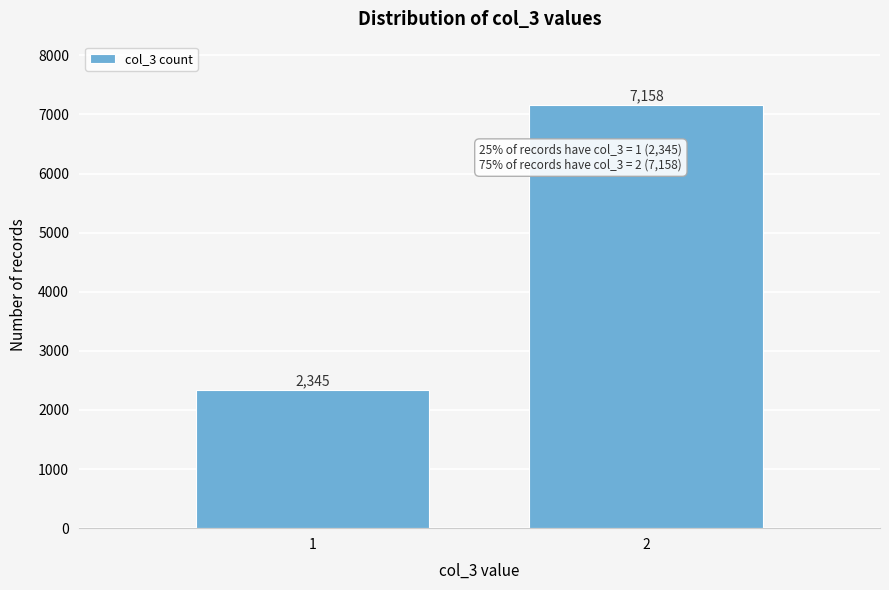

Reading left to right, list all the values displayed in this chart.

2345	7158